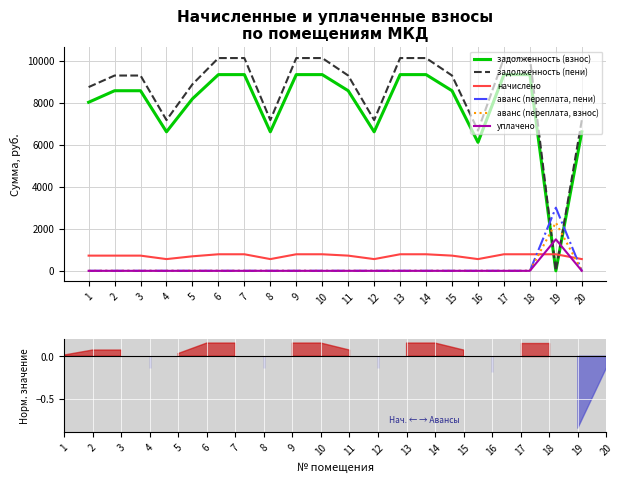

Which category has the lowest value in the уплачено series?

1